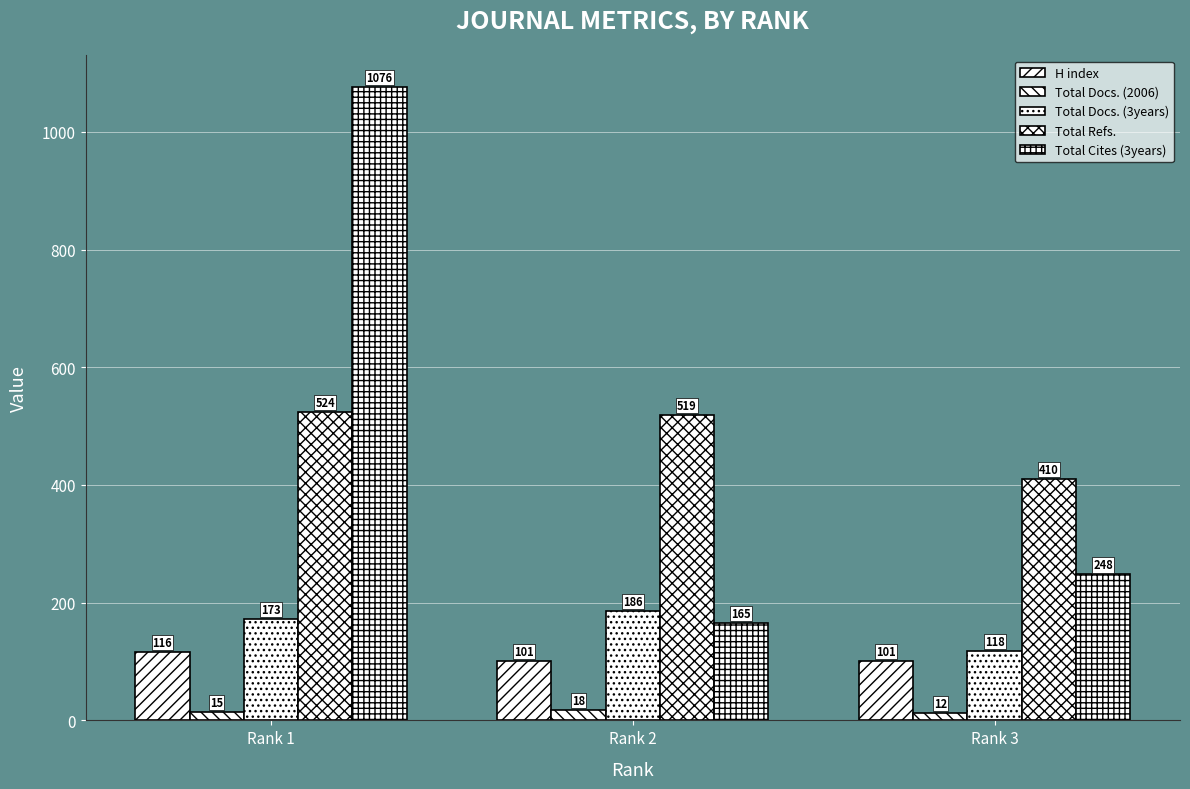

Reading right to left, extract all data points from this chart.

H index: Rank 3=101	Rank 2=101	Rank 1=116
Total Docs. (2006): Rank 3=12	Rank 2=18	Rank 1=15
Total Docs. (3years): Rank 3=118	Rank 2=186	Rank 1=173
Total Refs.: Rank 3=410	Rank 2=519	Rank 1=524
Total Cites (3years): Rank 3=248	Rank 2=165	Rank 1=1076